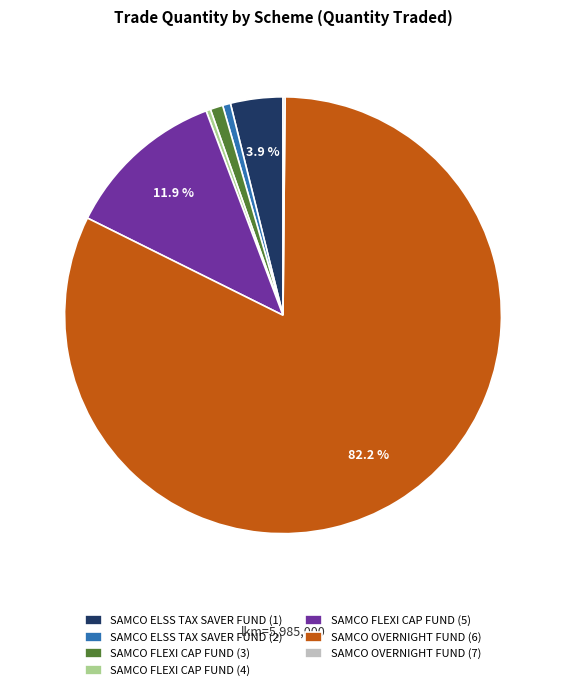

Which category has the biggest portion of the pie?

SAMCO OVERNIGHT FUND (6)